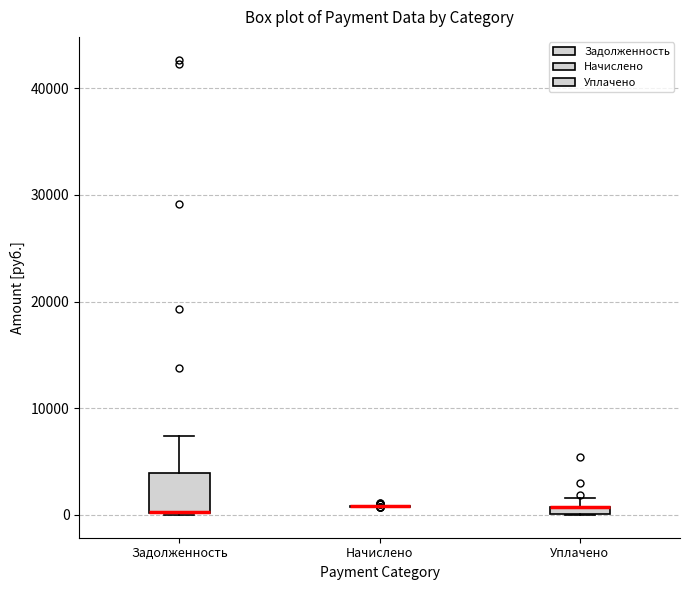

Which box is the tallest, from its lower edge to its upper edge?

Задолженность